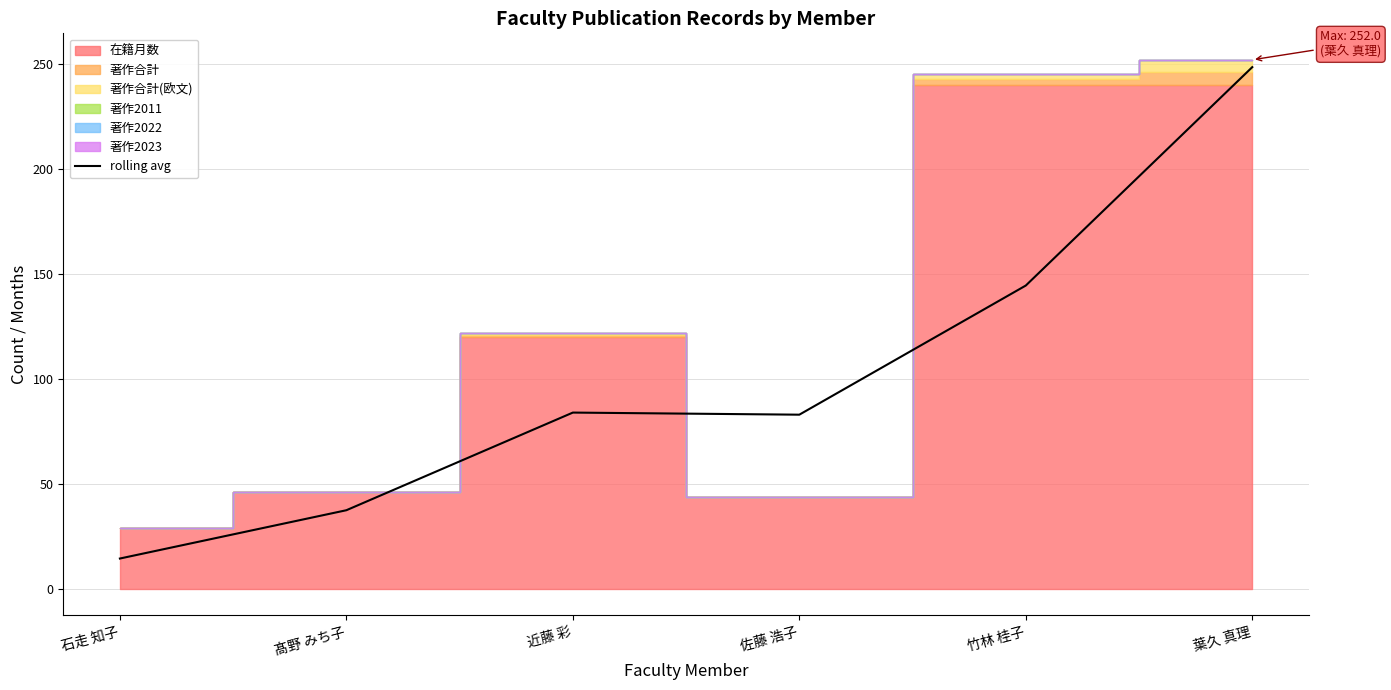

How many points are lower than both their immediate neighbors (excluding endpoints)?

1